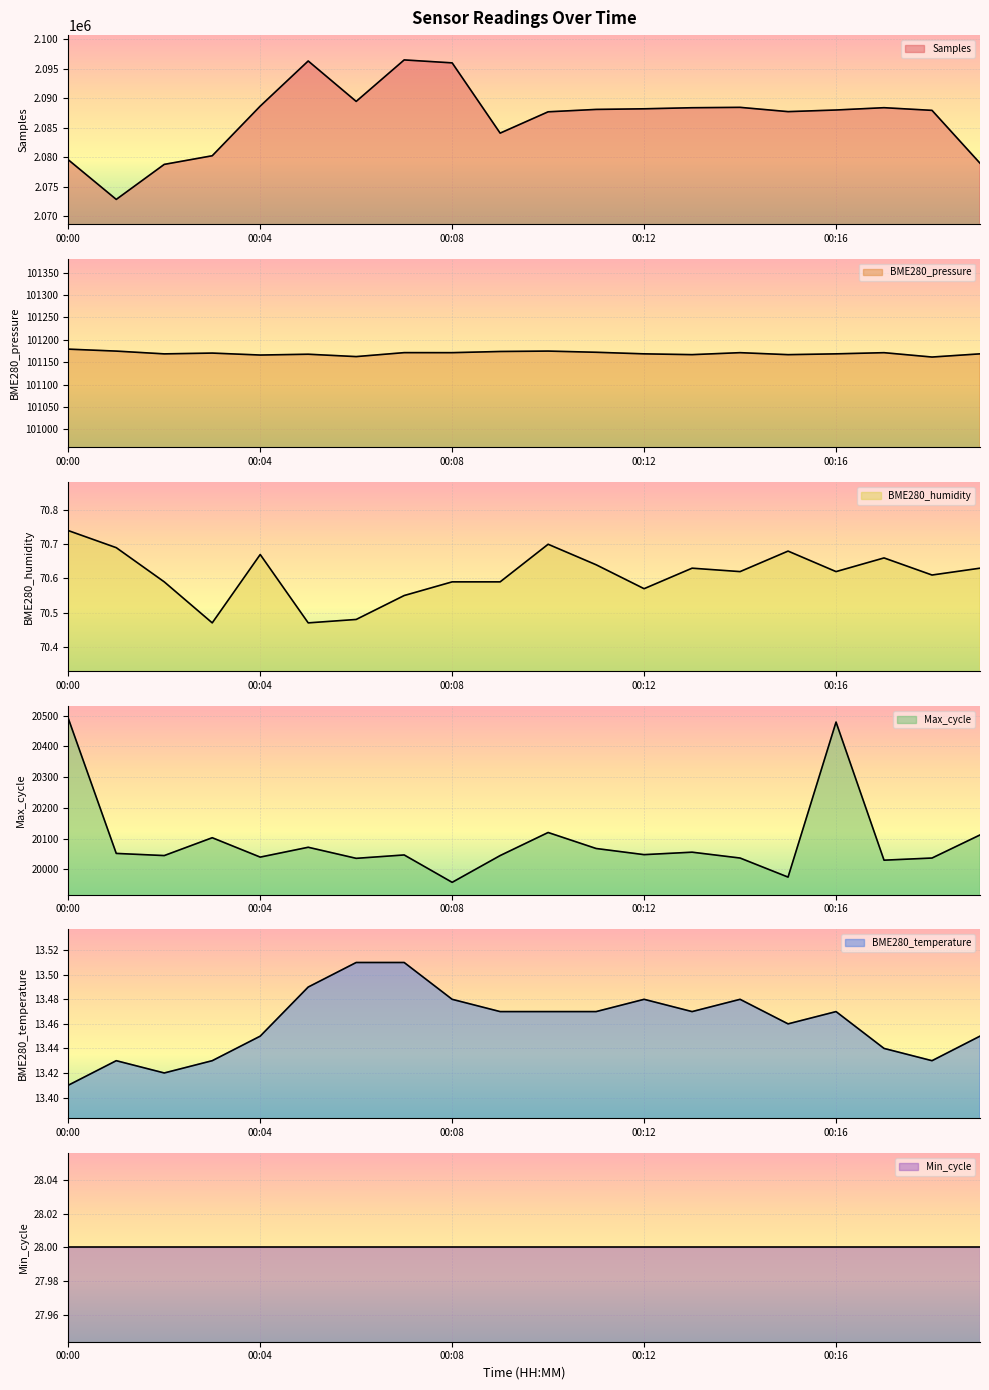

What is the value of the Samples point at the 12th from the left?

2088090.0